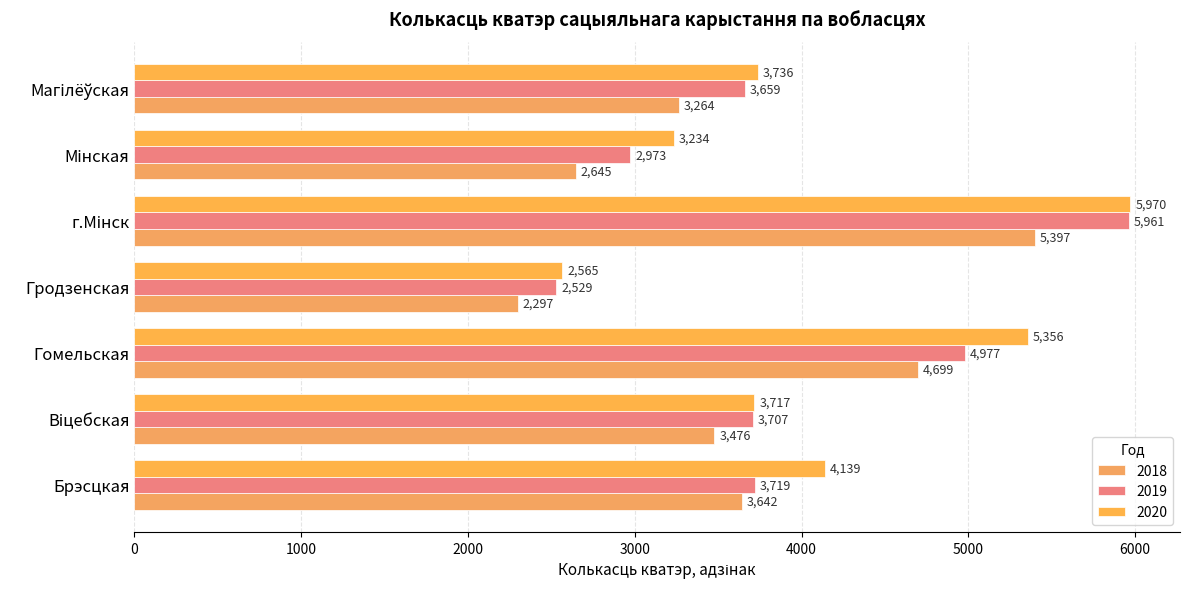

Count the number of categories in the chart.

7